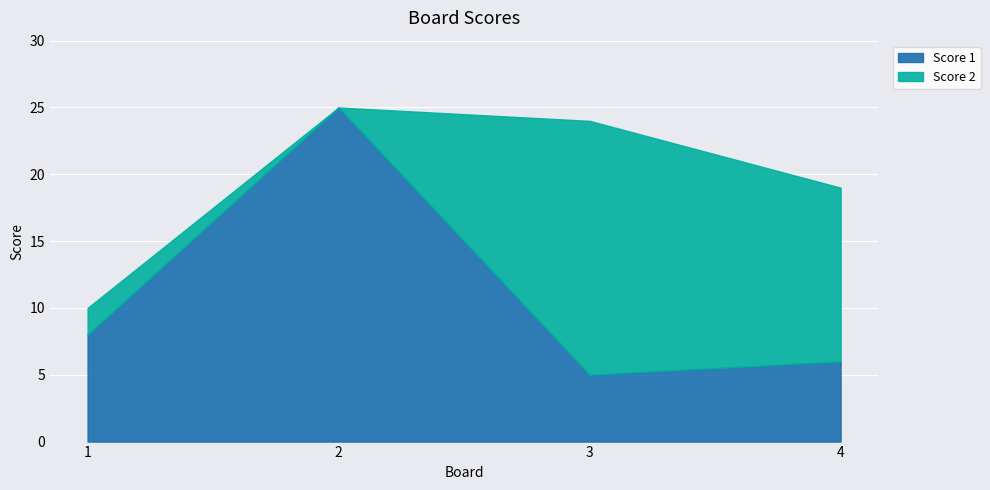

Where is the first local minimum for Score 2?

2